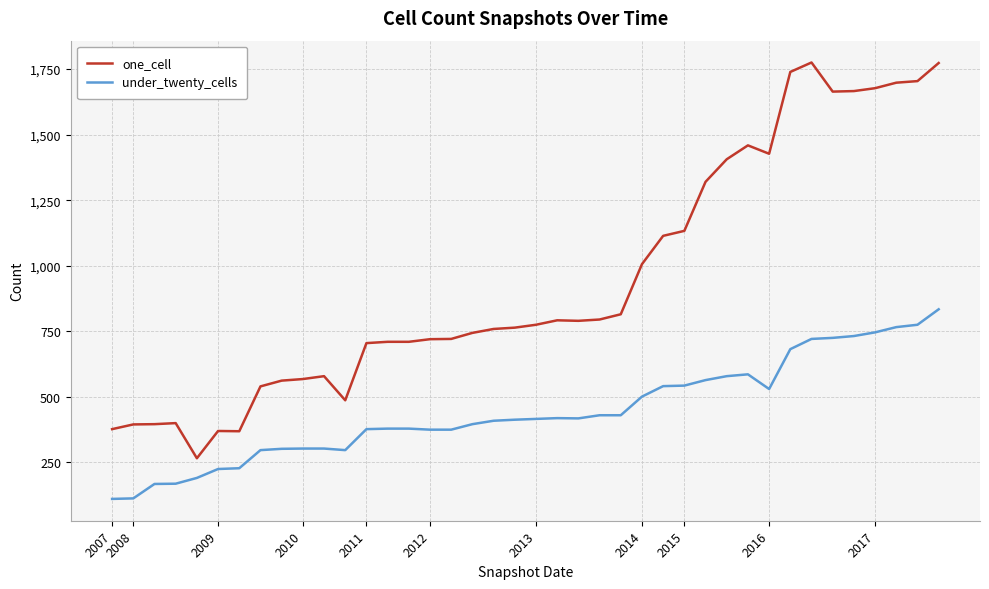

True or false: one_cell and under_twenty_cells intersect in this chart.

False